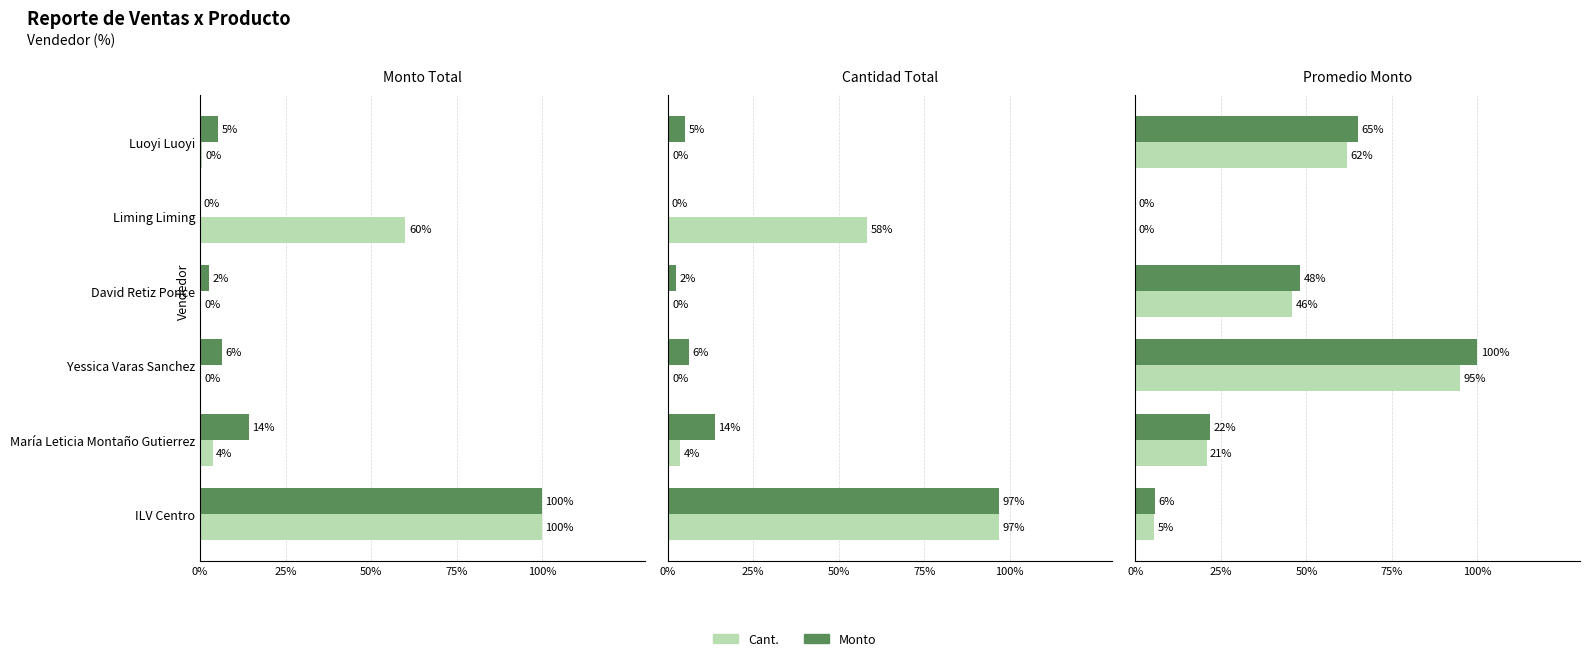

Is it true that Cant. equals 95.0 at Yessica Varas Sanchez?

True